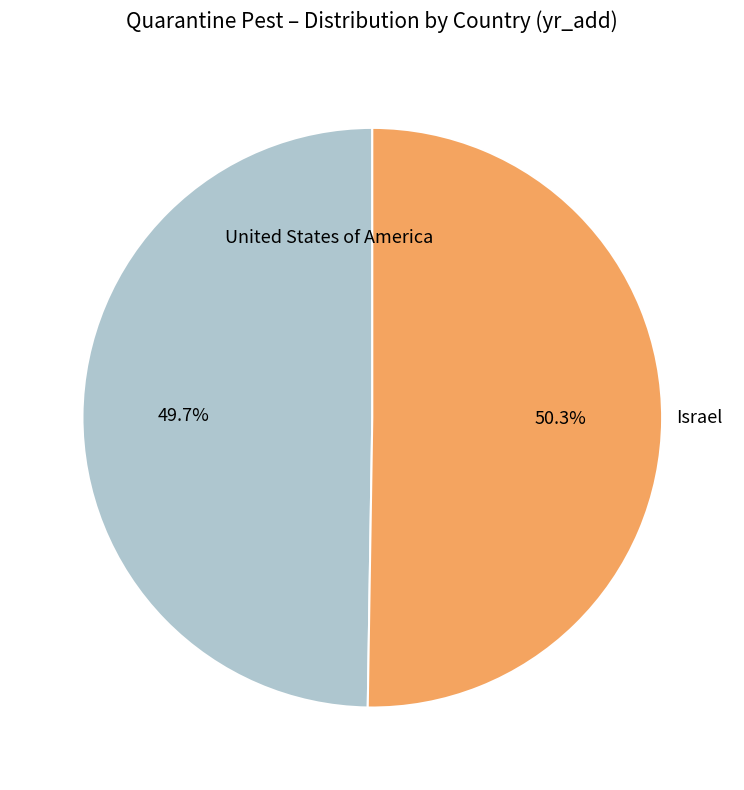

Does any single category account for the majority?

Yes